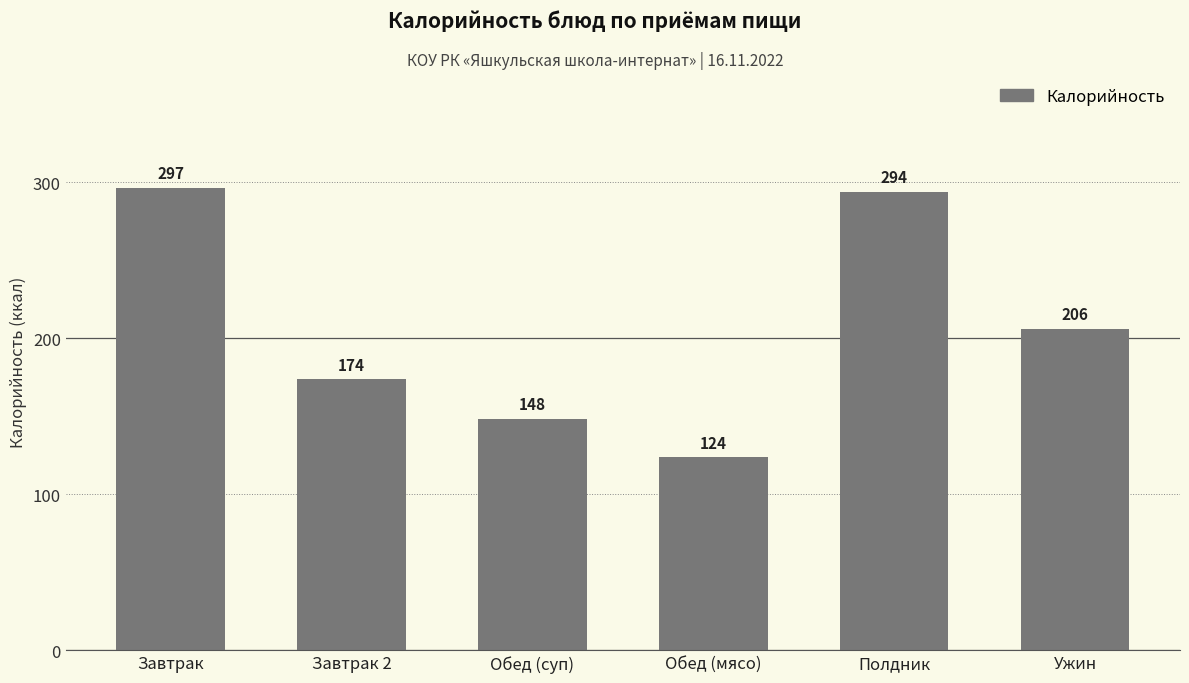

How many data points are above 206?

3